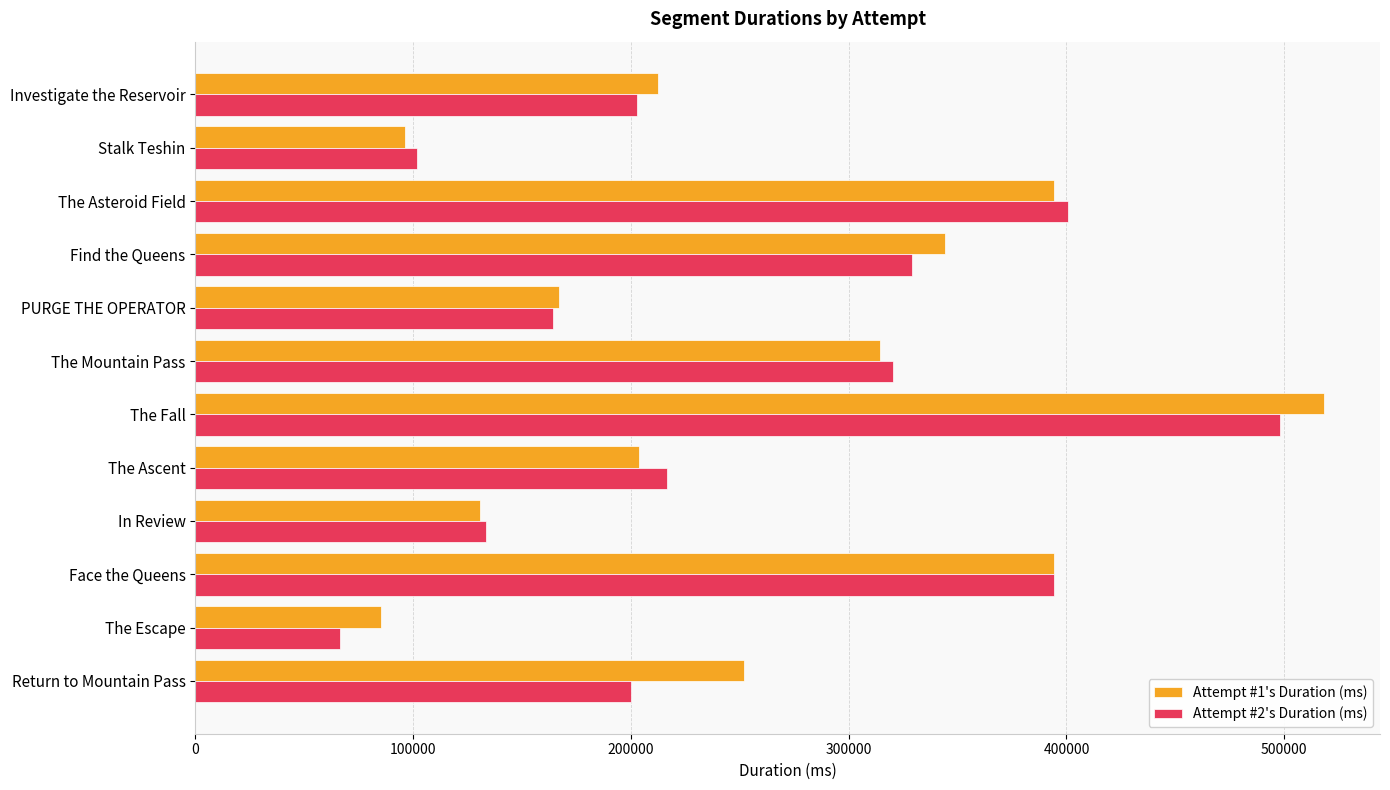

At which category is the sum across all series the highest?

The Fall